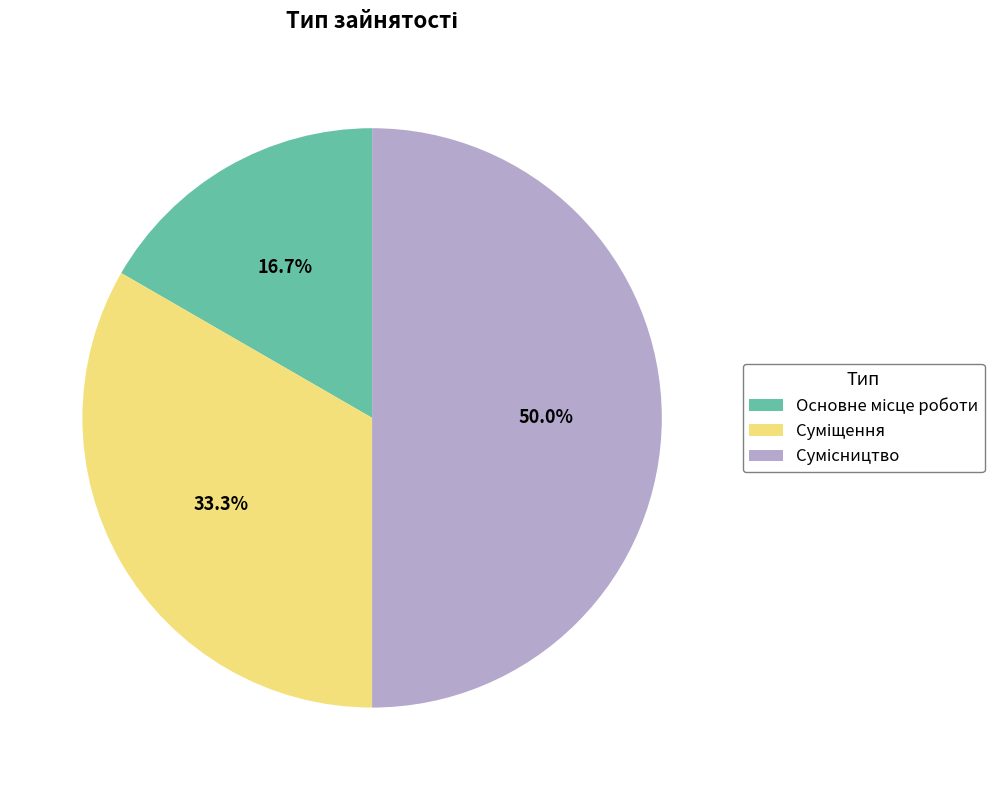

To the nearest percent, what is the average slice percentage?

33%